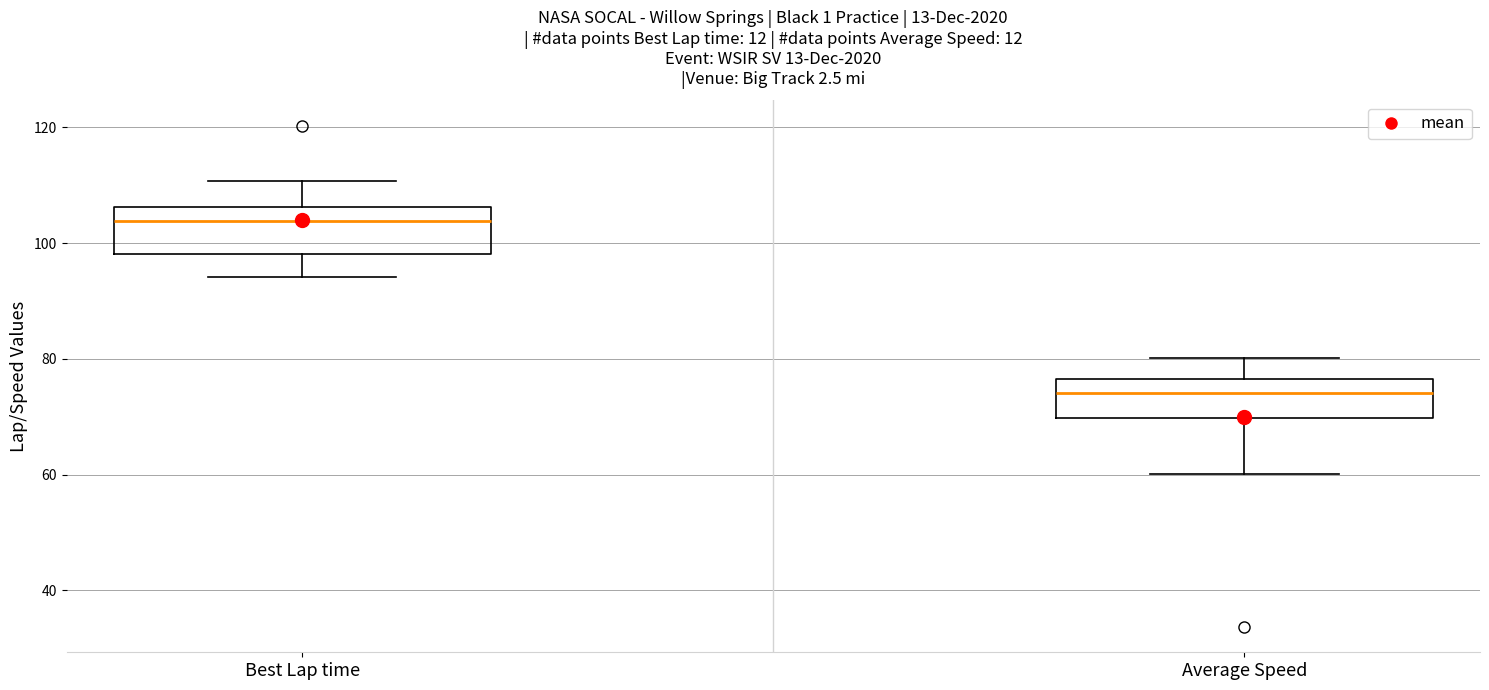

Which box's median line is the highest?

Best Lap time